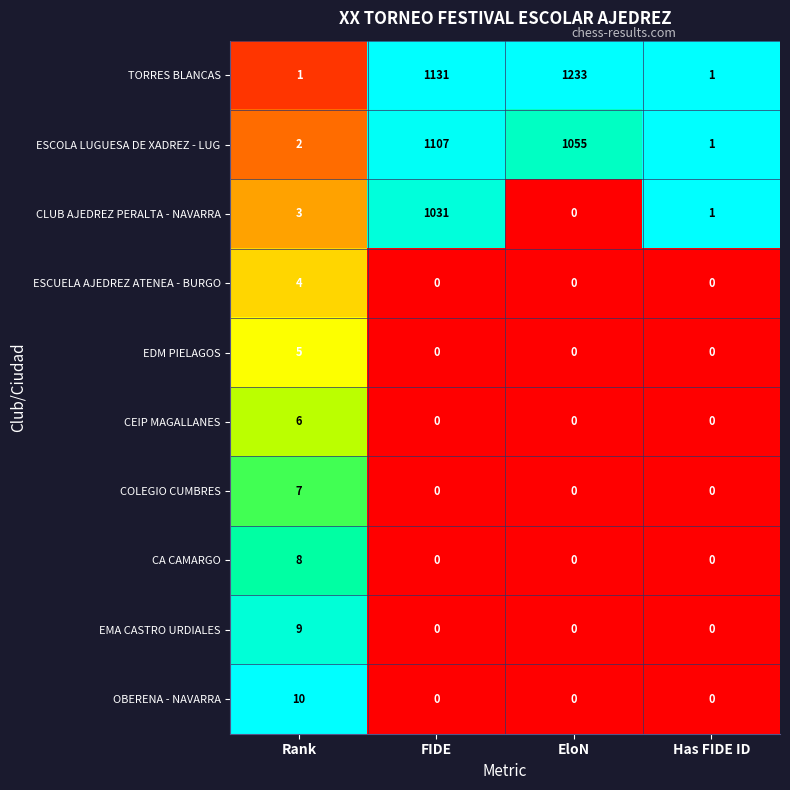

Which series has the largest range (max minus min)?

TORRES BLANCAS